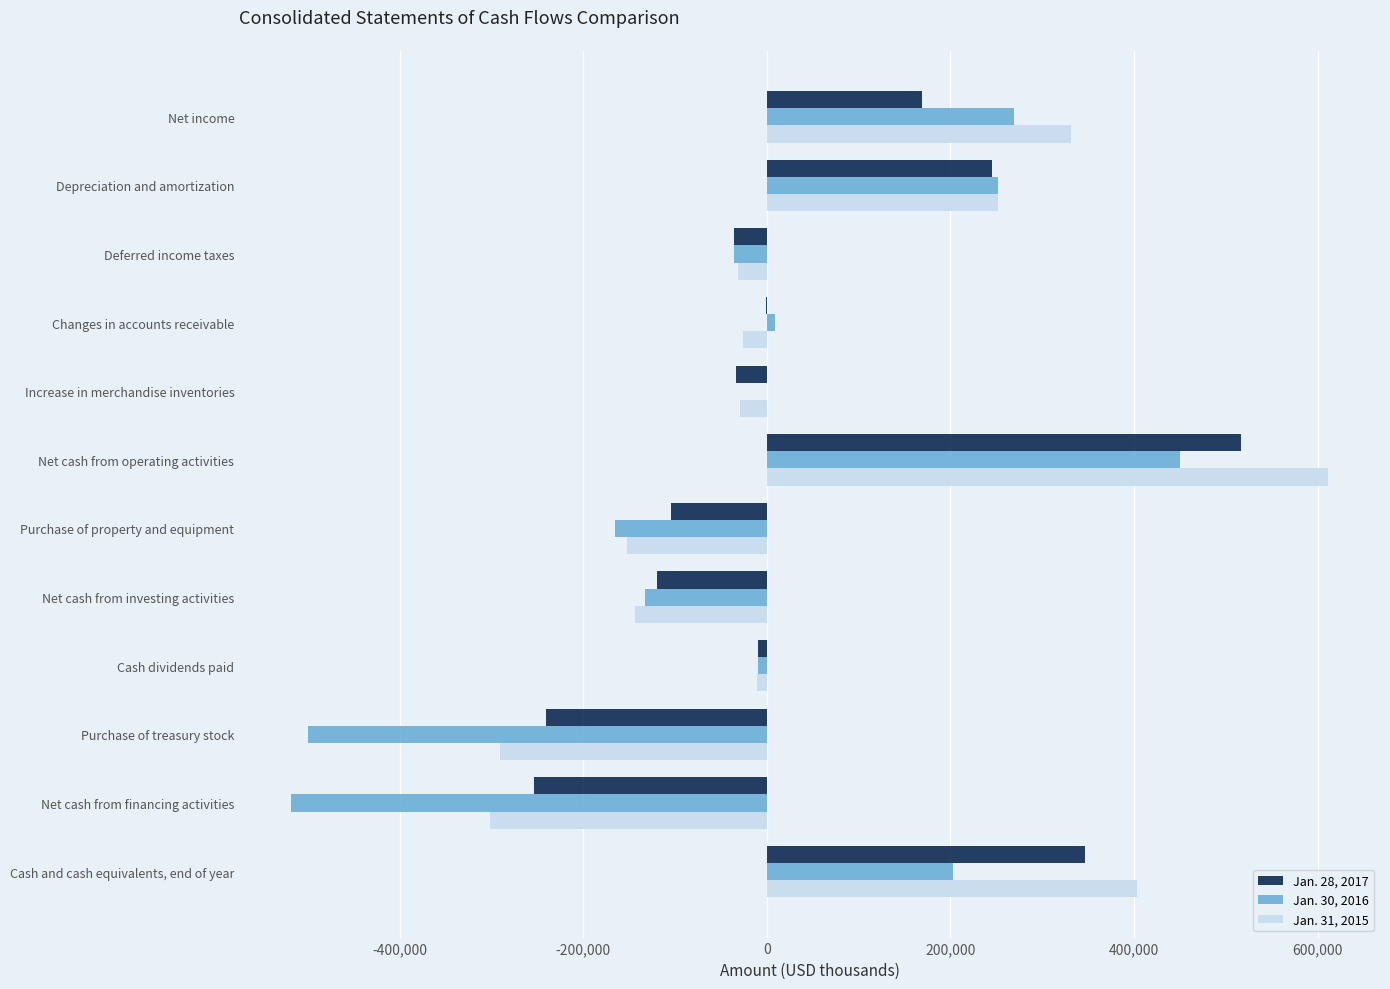

Is it true that Jan. 31, 2015 equals -97472 at Purchase of property and equipment?

False